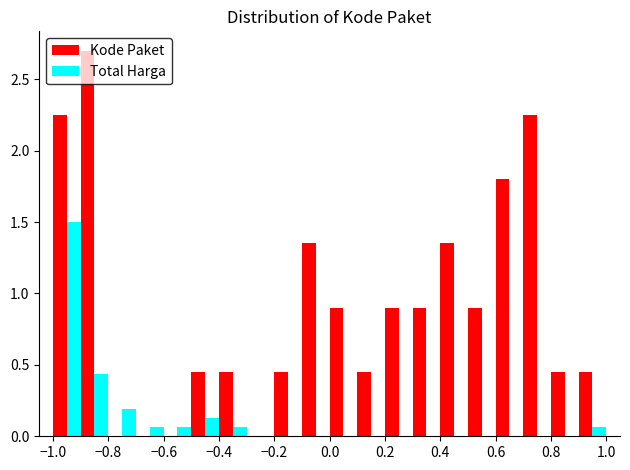

What is the height of the Total Harga bar covering -0.5 to -0.4 on the x-axis? The values are not printed on the chart, so give them approximately, as read against the axis.

0.15